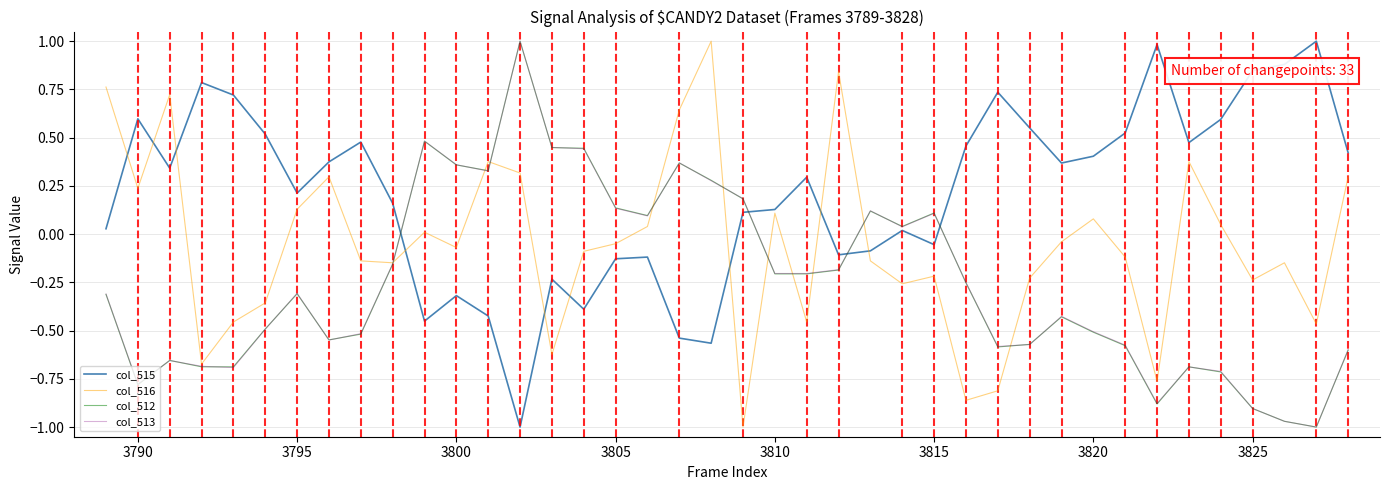

Which series has the largest total across all categories?

col_515